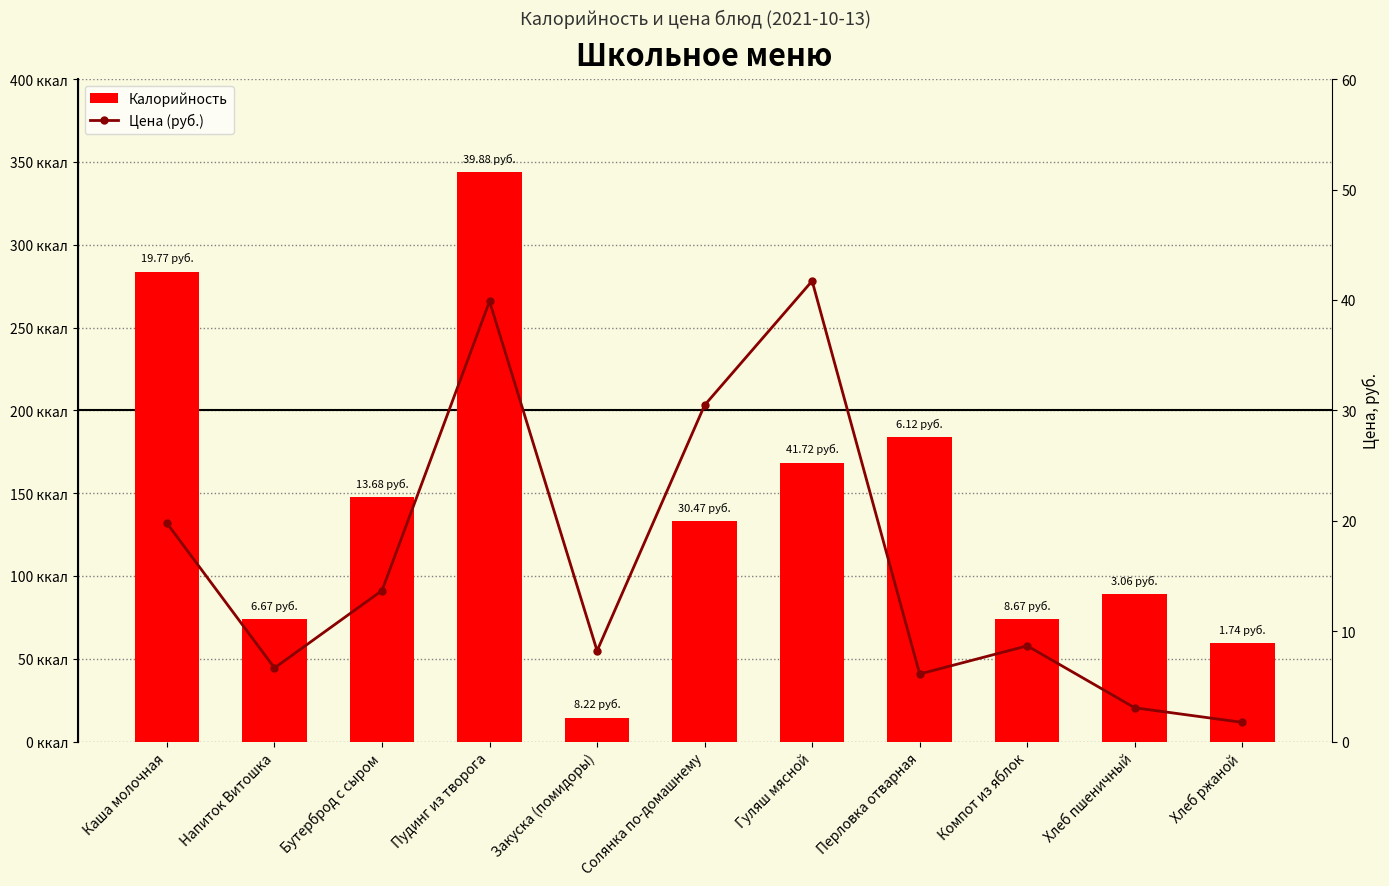

Is it true that Цена (руб.) equals 3.1 at Закуска (помидоры)?

False